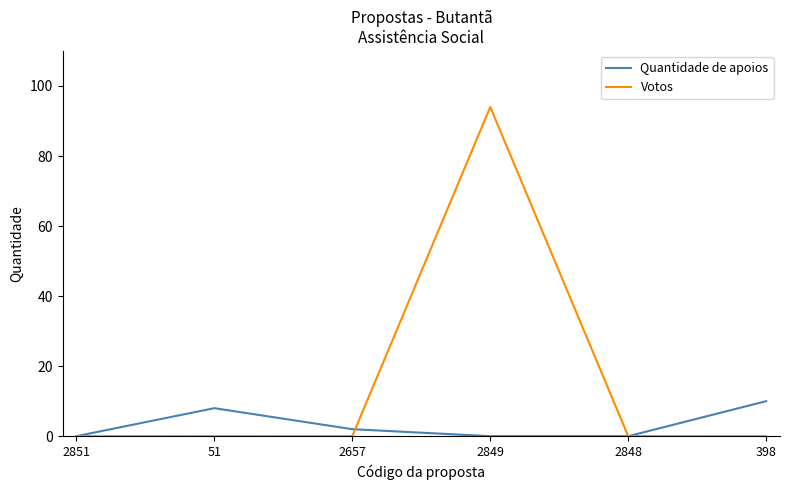

True or false: Quantidade de apoios and Votos cross at least once.

True